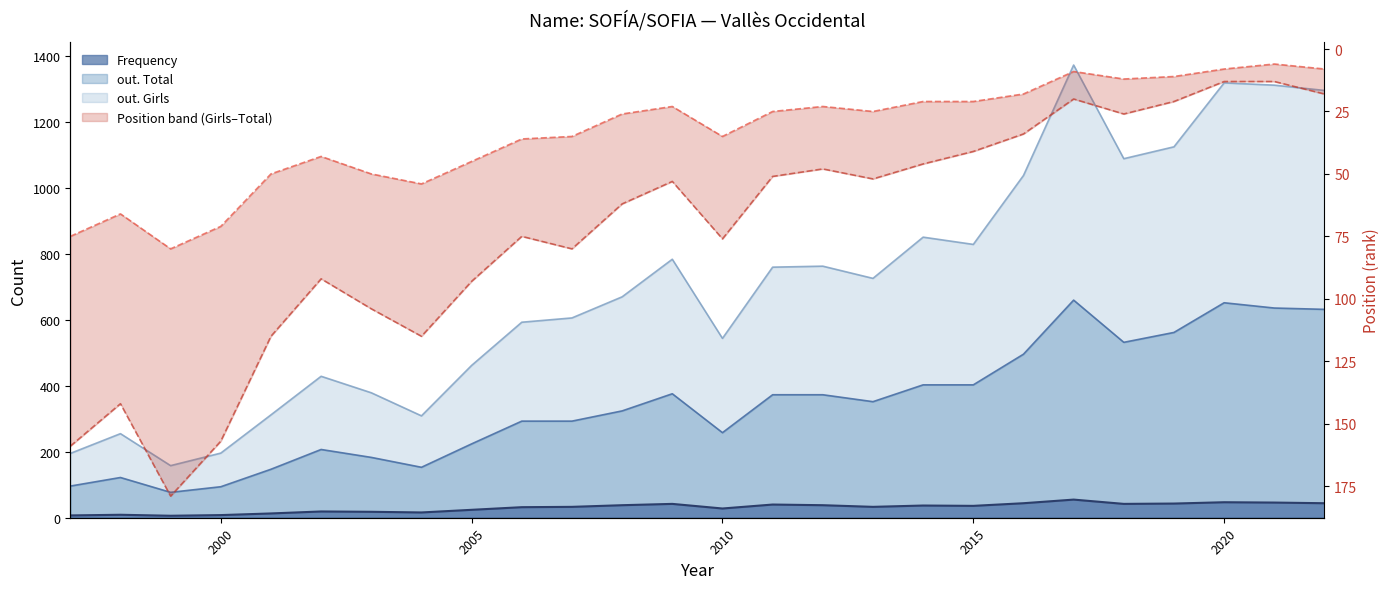

The Position. Total series shows 18 at 19. True or false?

False